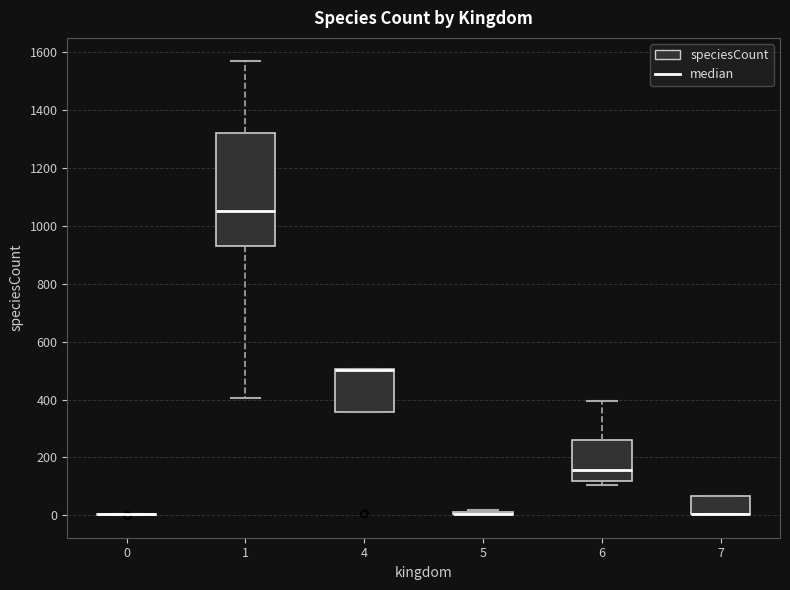

Reading left to right, read every box against the y-axis: the position of its median line, the range the box covers, and the ends of its whiskers. The values are not printed on the chart, so give them approximately, as read against the axis.

0: box collapsed to a line at 0, whiskers 0 to 0
1: median 1060, box 940 to 1320, whiskers 400 to 1580
4: median 500 (drawn on the box's upper edge), box 360 to 500, whiskers 360 to 500
5: box collapsed to a line at 0, whiskers 0 to 20
6: median 160, box 120 to 260, whiskers 100 to 400
7: median 0 (drawn on the box's lower edge), box 0 to 60, whiskers 0 to 60